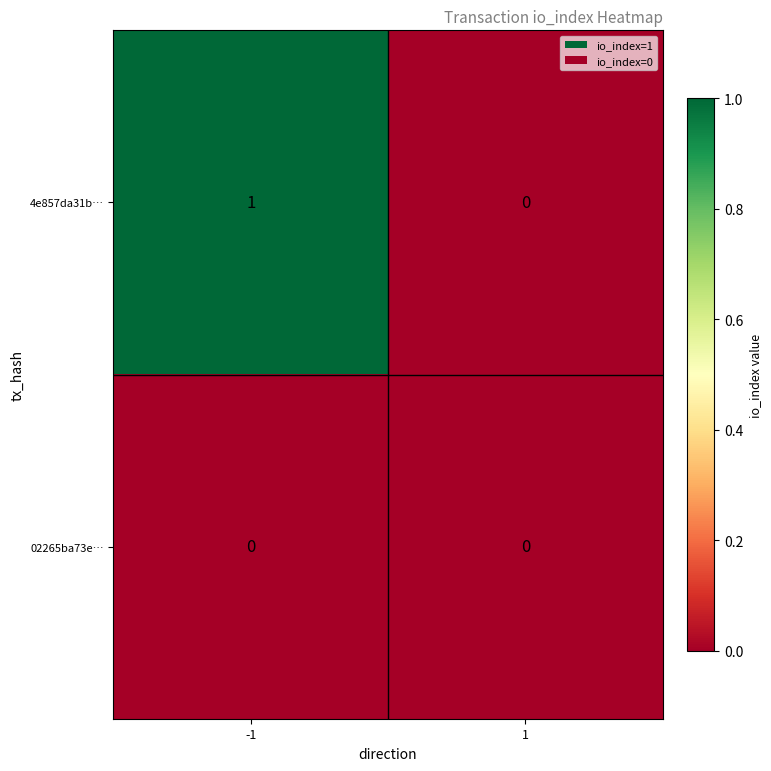

What is the difference between the highest and lowest values at -1?

1